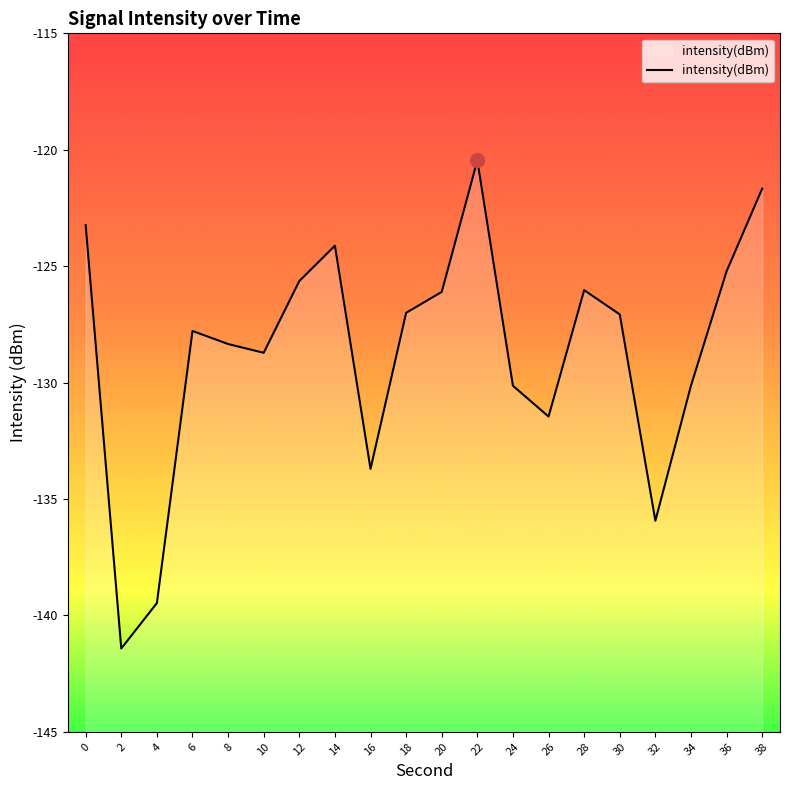

The chart shows a value of -167.0 at 36. True or false?

False